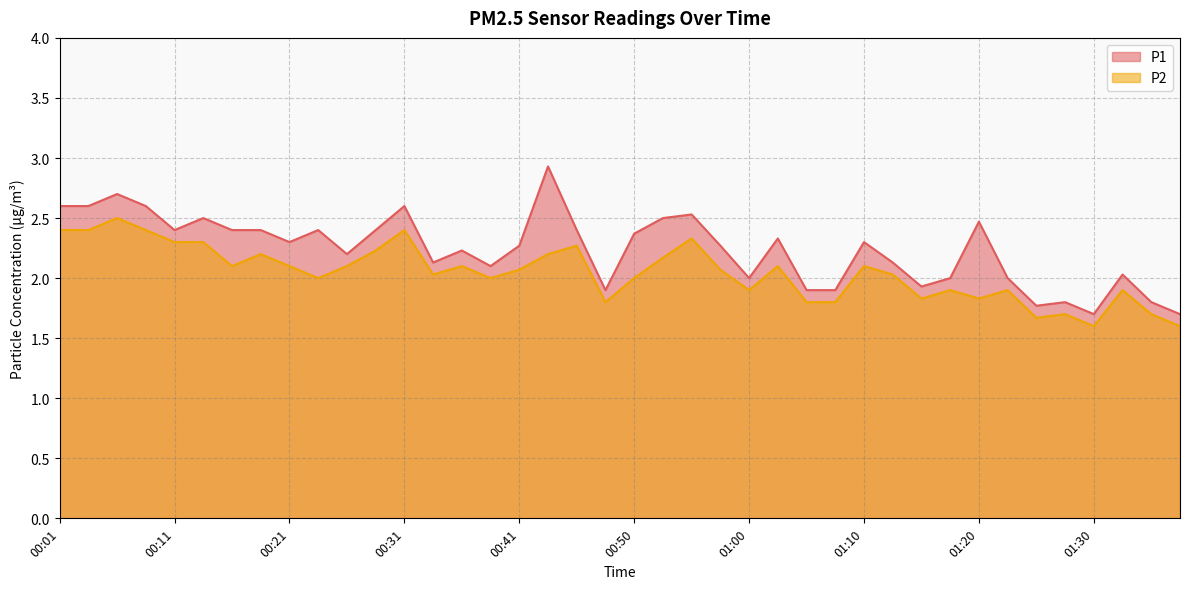

How many lines are shown in the chart?

2